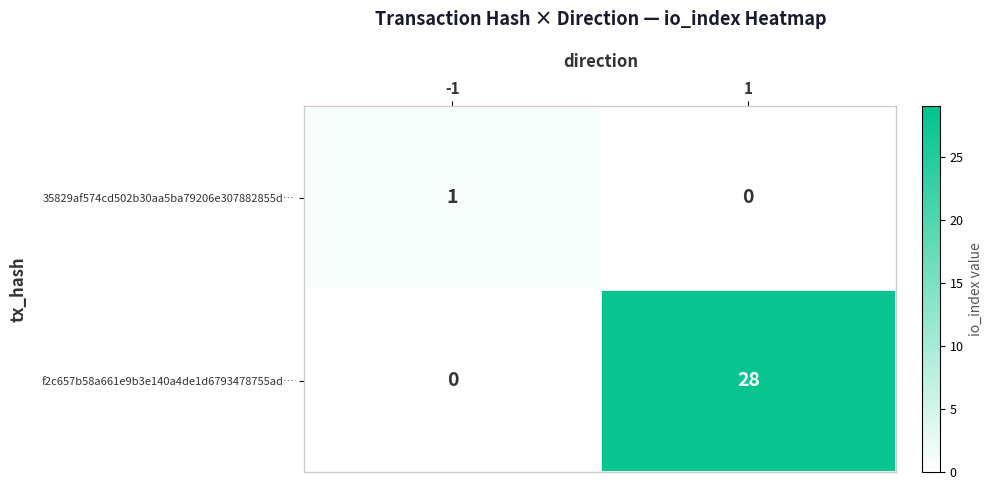

The f2c657b58a661e9b3e140a4de1d6793478755ad… series shows 0 at -1. True or false?

True